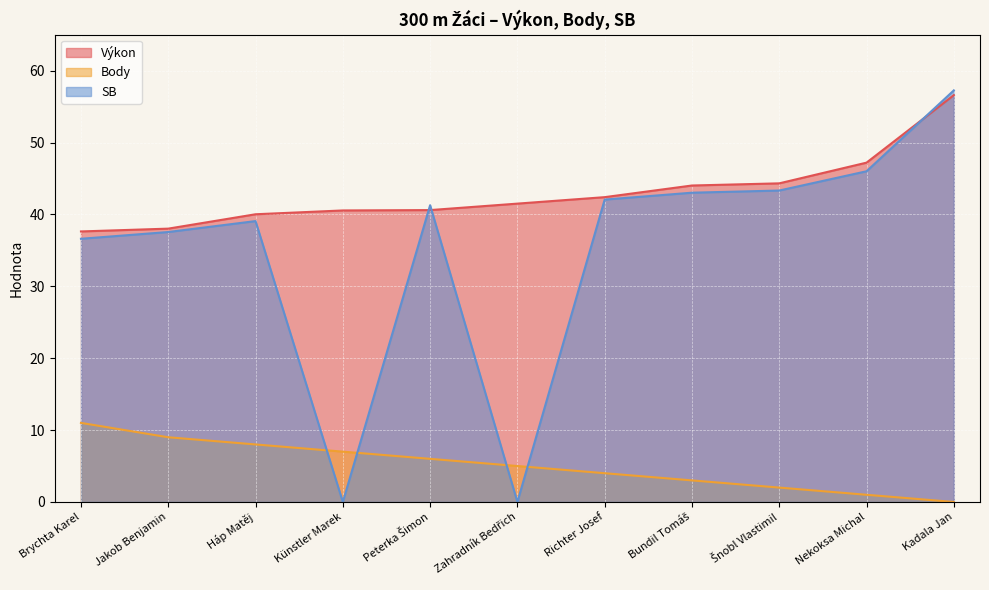

At which label is Výkon closest to 47?

Nekoksa Michal